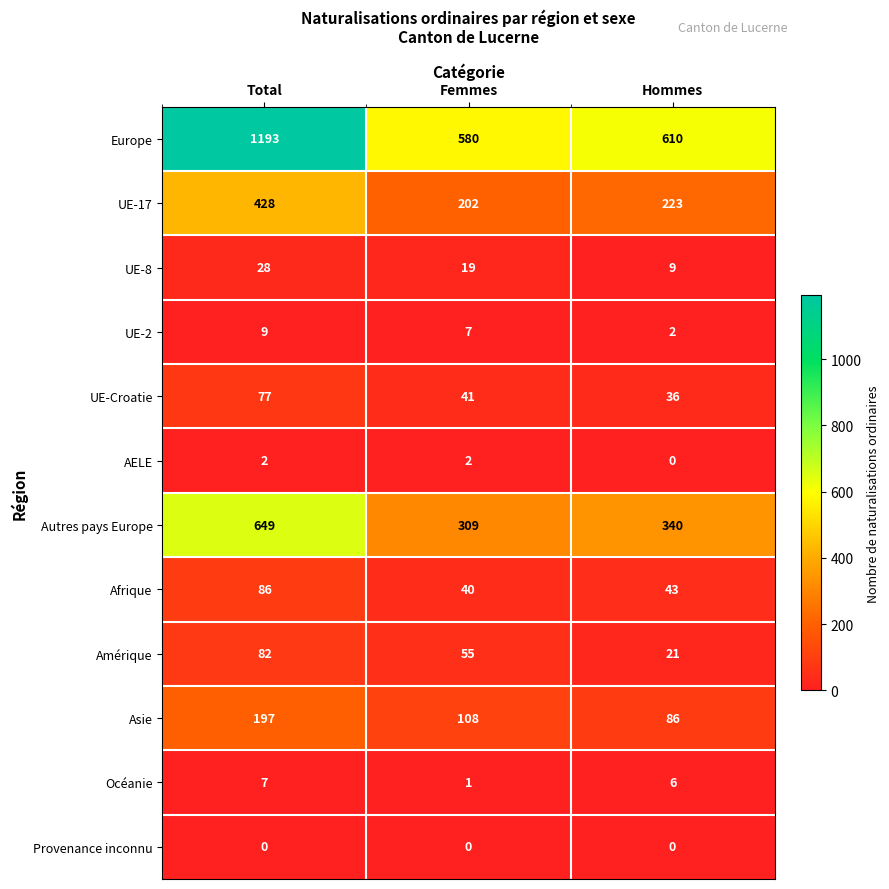

Where is Afrique nearest to the value 63?

Hommes